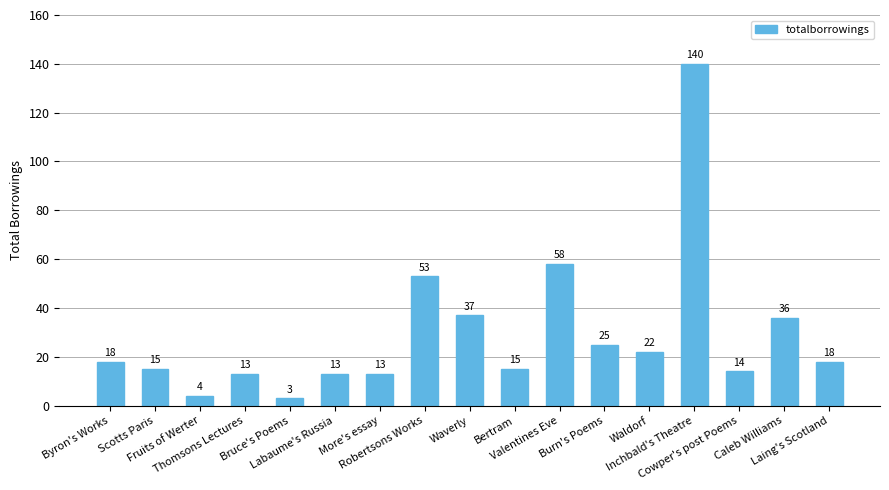

What is the difference between the maximum and minimum values?

137